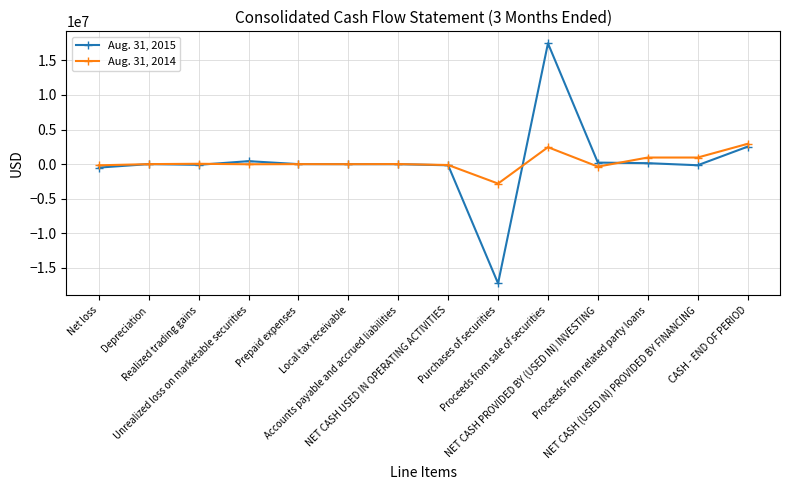

Which label corresponds to the smallest value in the chart?

Purchases of securities